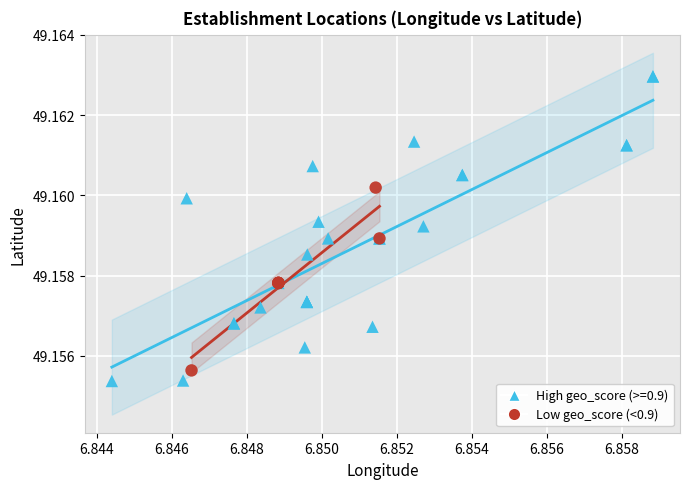

Which series contains the highest Y value?

High geo_score (>=0.9)